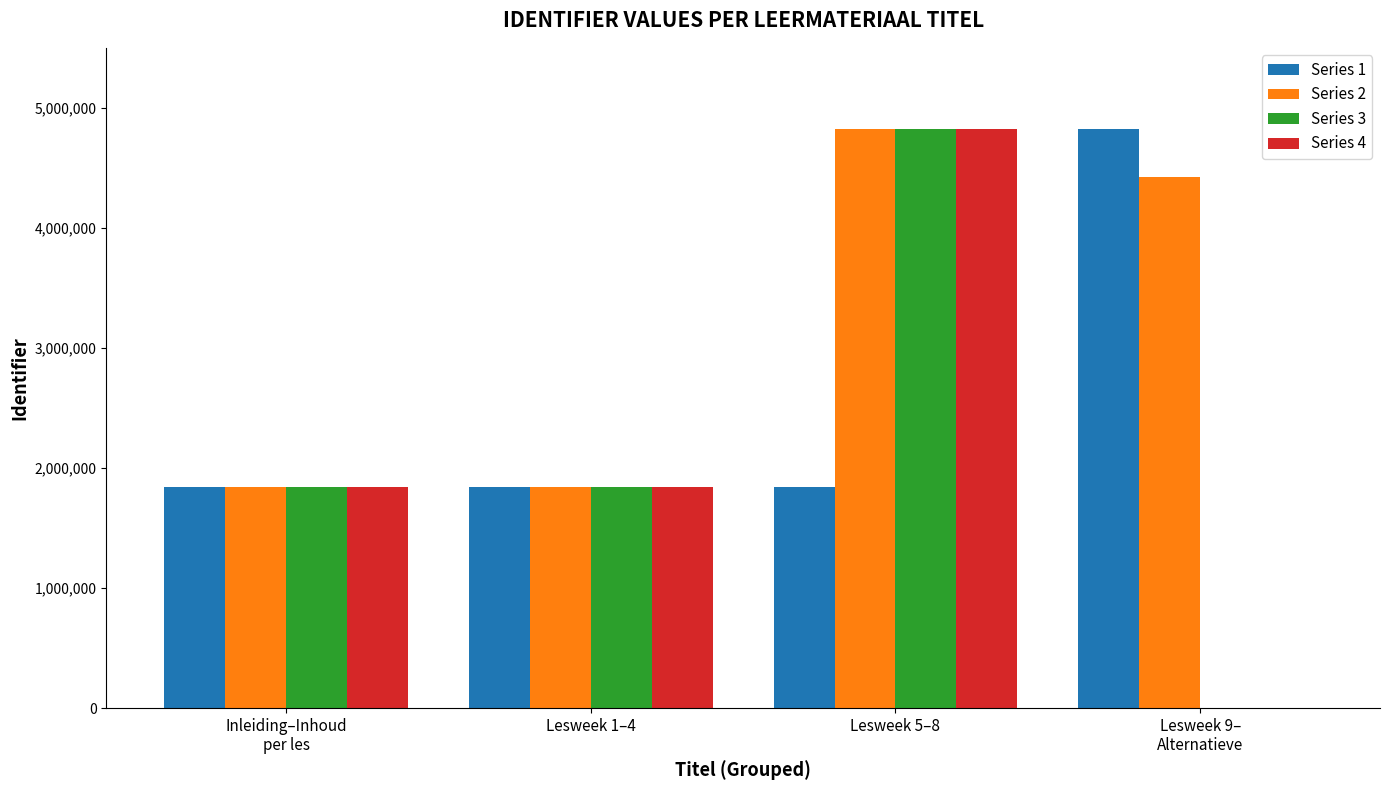

How many groups of bars are there?

4